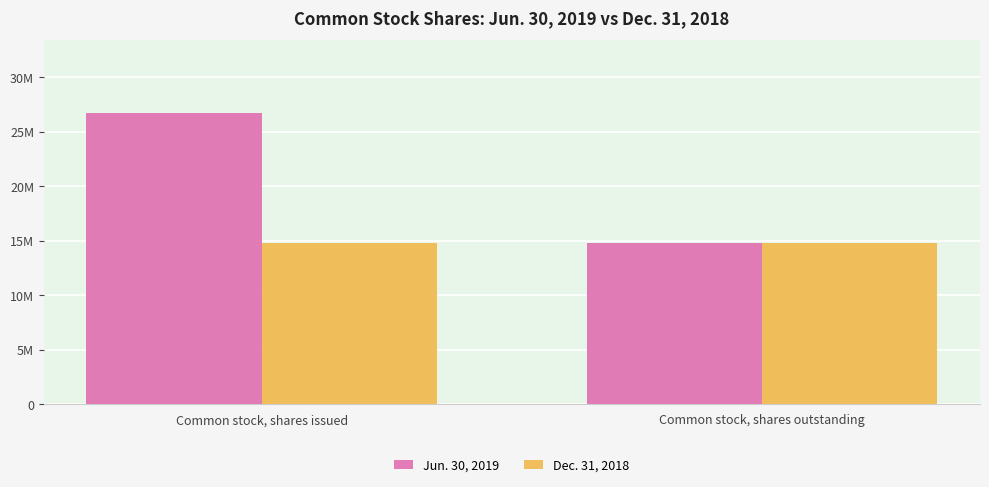

Reading right to left, list all the values displayed in this chart.

Jun. 30, 2019: 14748475	26713617
Dec. 31, 2018: 14748475	14748475